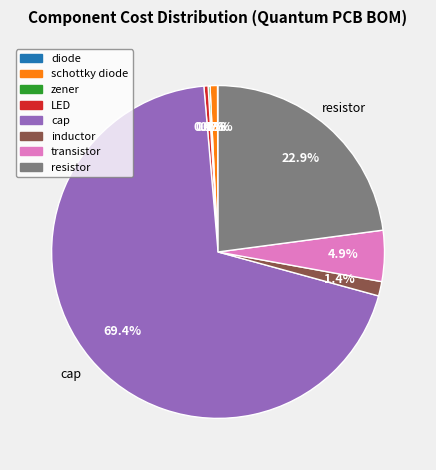

What percentage is NOT represented by resistor?

77.1%